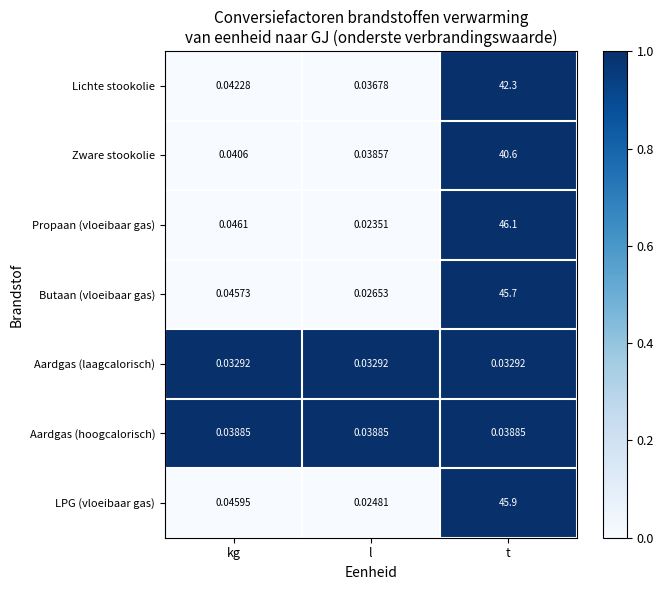

Which series has the widest spread of values?

Propaan (vloeibaar gas)